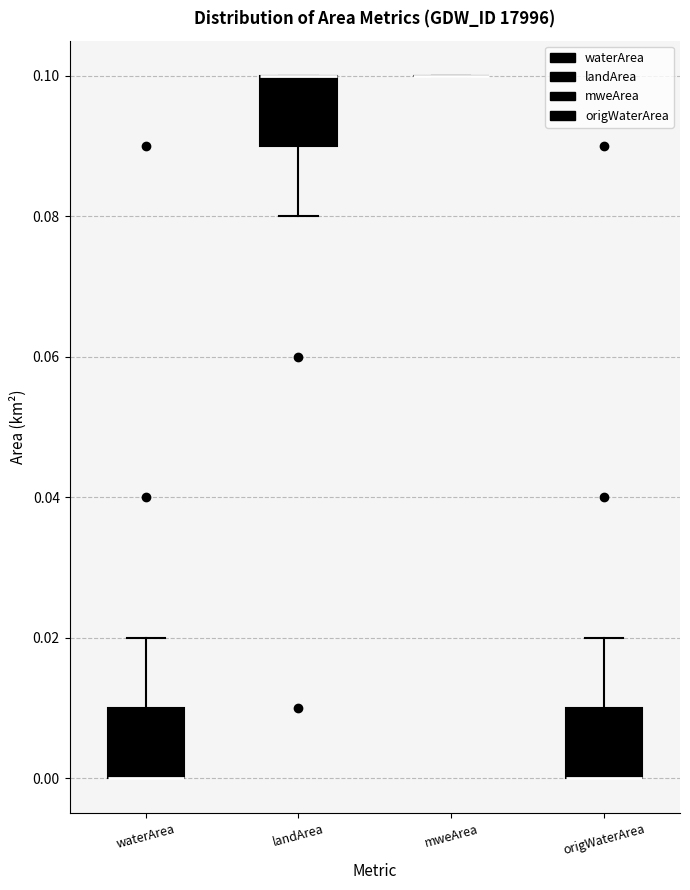

Reading left to right, transcribe this box plot: for each box, give where its median line is, the range the box spans, and where its two whiskers end, as read against the y-axis. The values are not printed on the chart, so give them approximately, as read against the axis.

waterArea: median 0.00 (drawn on the box's lower edge), box 0.00 to 0.01, whiskers 0.00 to 0.02
landArea: median 0.10 (drawn on the box's upper edge), box 0.09 to 0.10, whiskers 0.08 to 0.10
mweArea: box collapsed to a line at 0.10, whiskers 0.10 to 0.10
origWaterArea: median 0.00 (drawn on the box's lower edge), box 0.00 to 0.01, whiskers 0.00 to 0.02